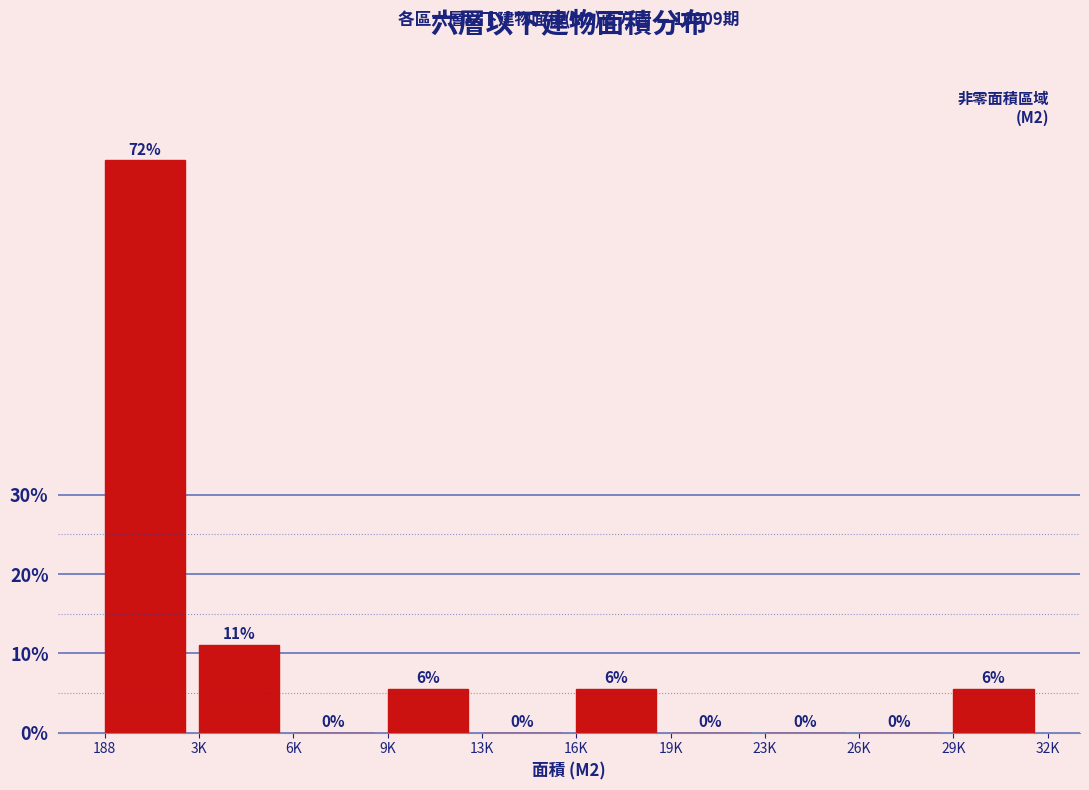

Where is the data nearest to the value 36?

3K